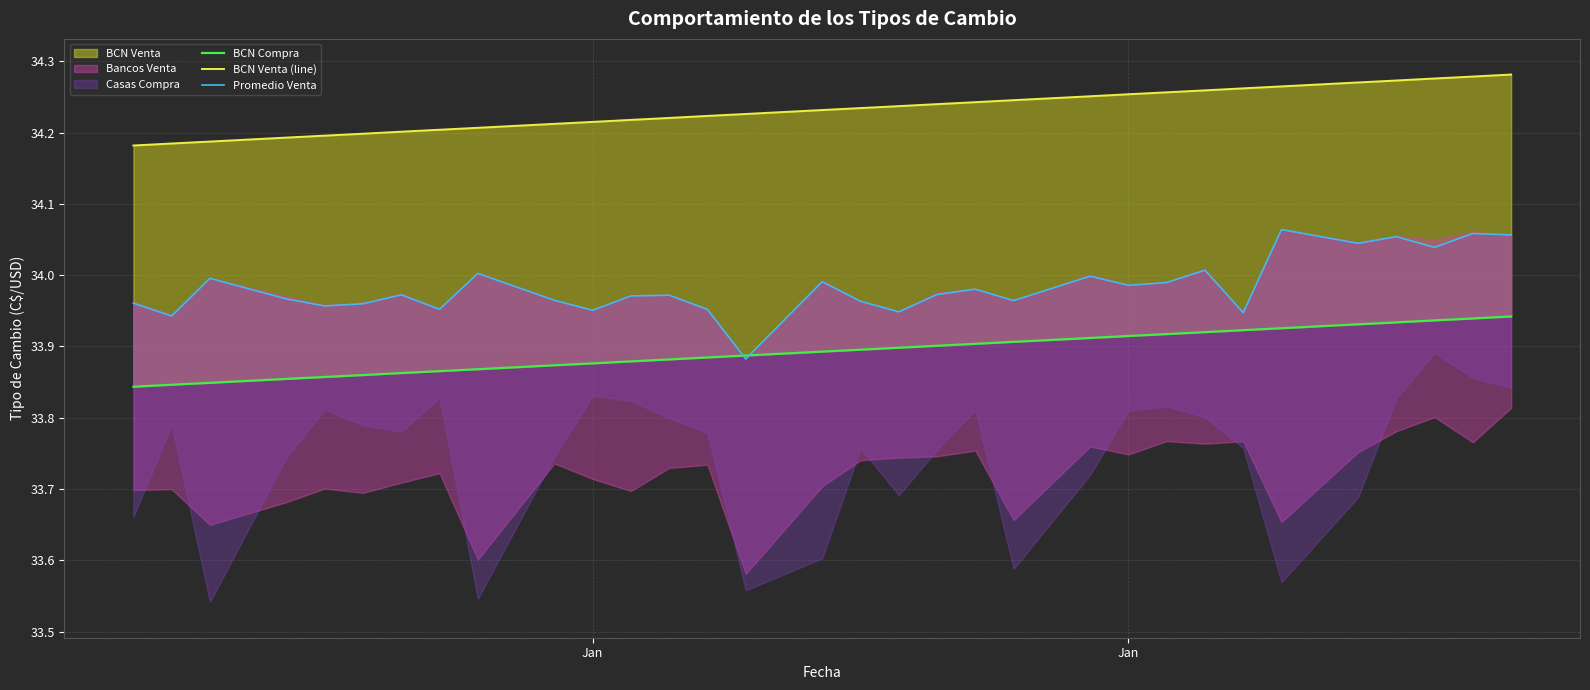

Which label corresponds to the smallest value in the chart?

Jan